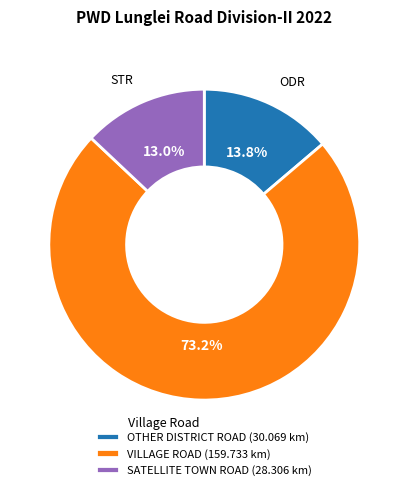

What percentage is NOT represented by SATELLITE TOWN ROAD?

87.0%